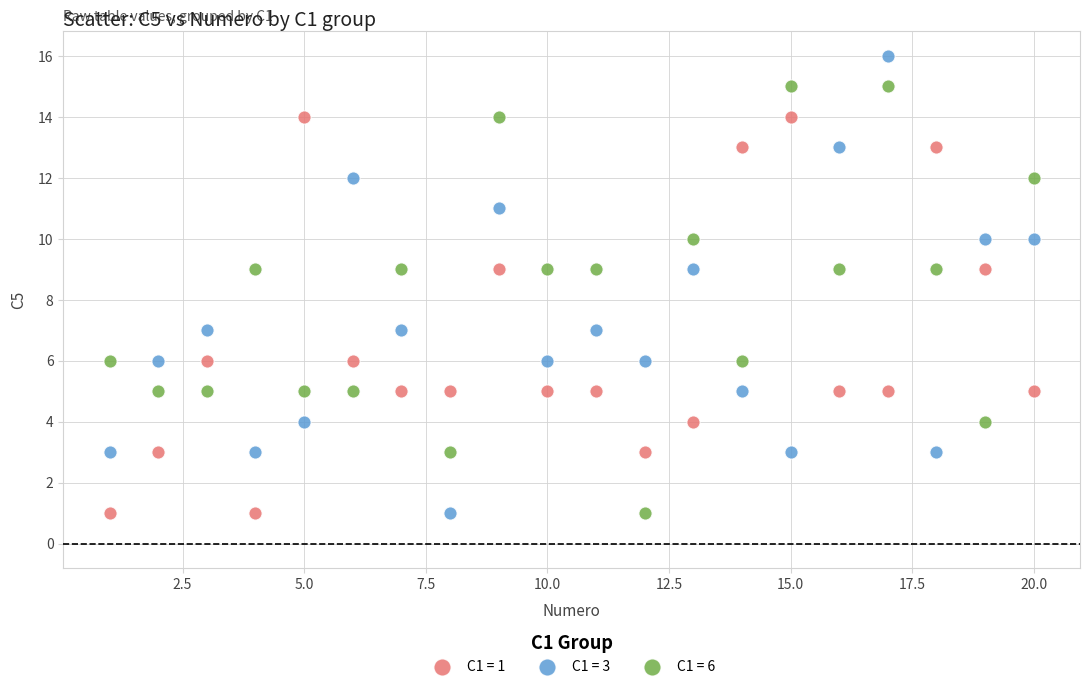

What is the X range (max minus min) for the scatter plot?

19